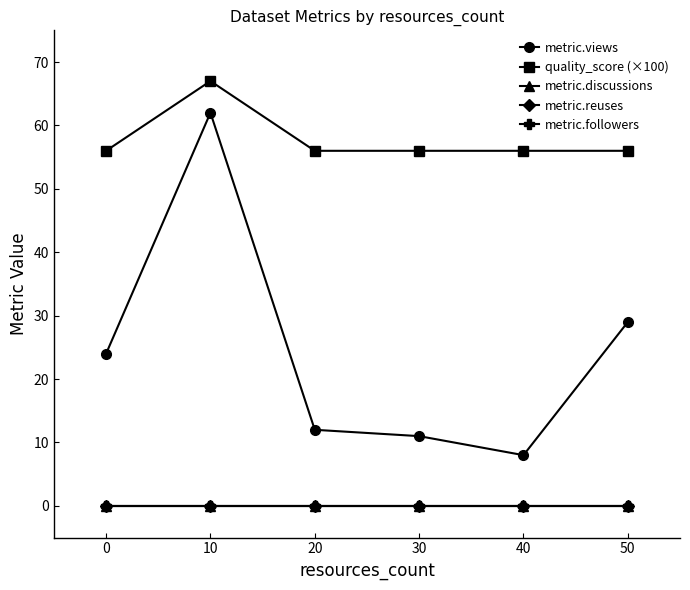

True or false: metric.discussions and metric.reuses cross at least once.

False